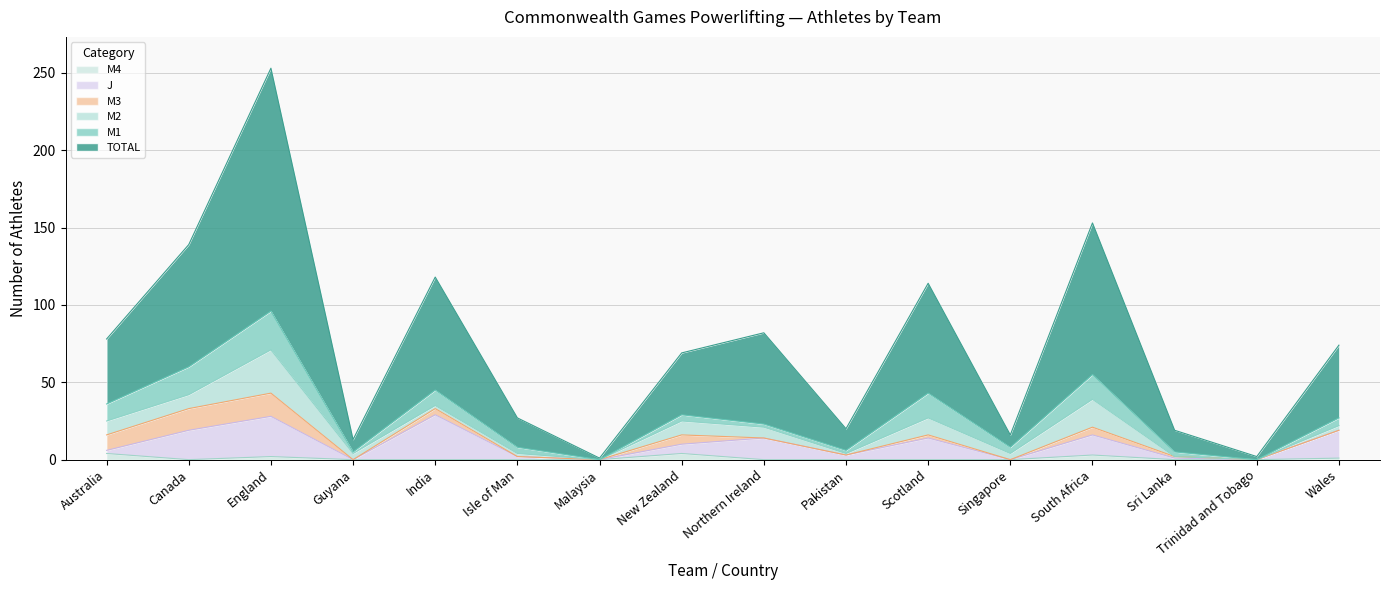

At which category does the chart reach its peak across all series?

England